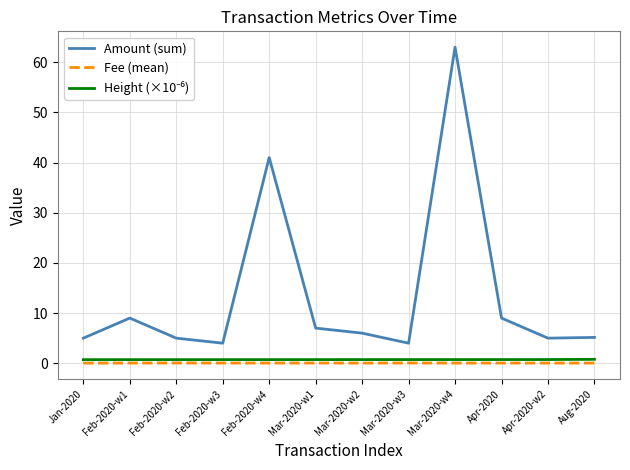

At which category is the sum across all series the highest?

Mar-2020-w4